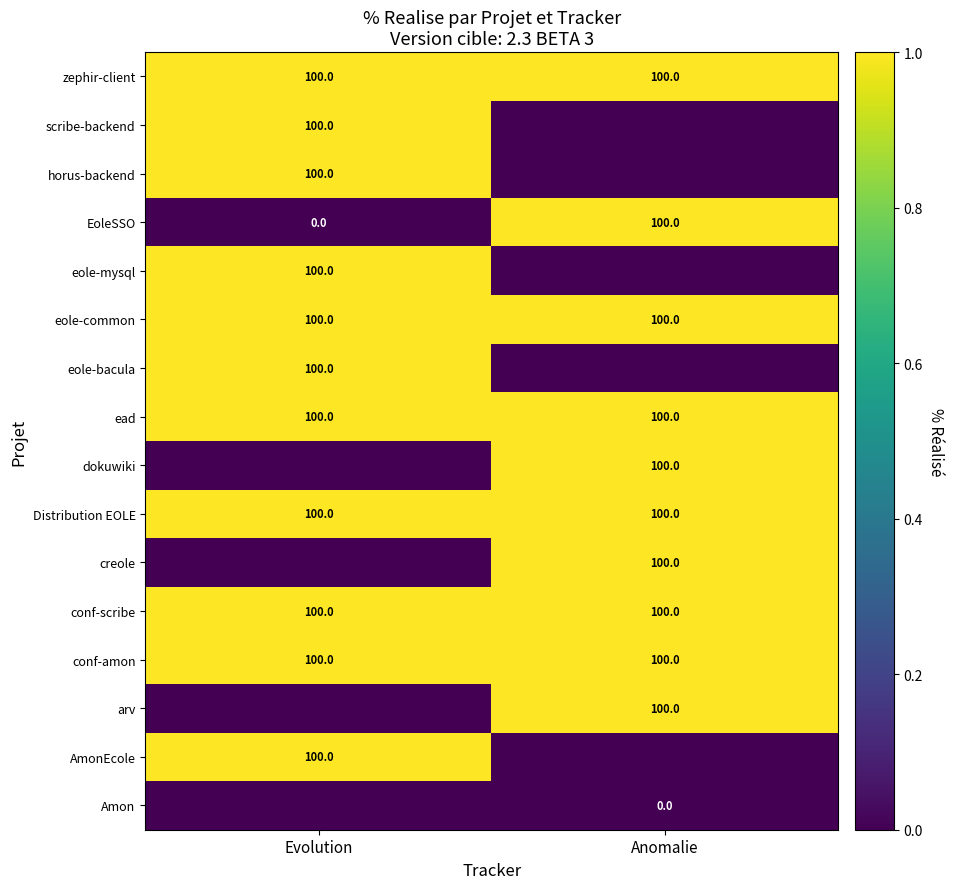

The eole-mysql series shows 100 at Evolution. True or false?

True